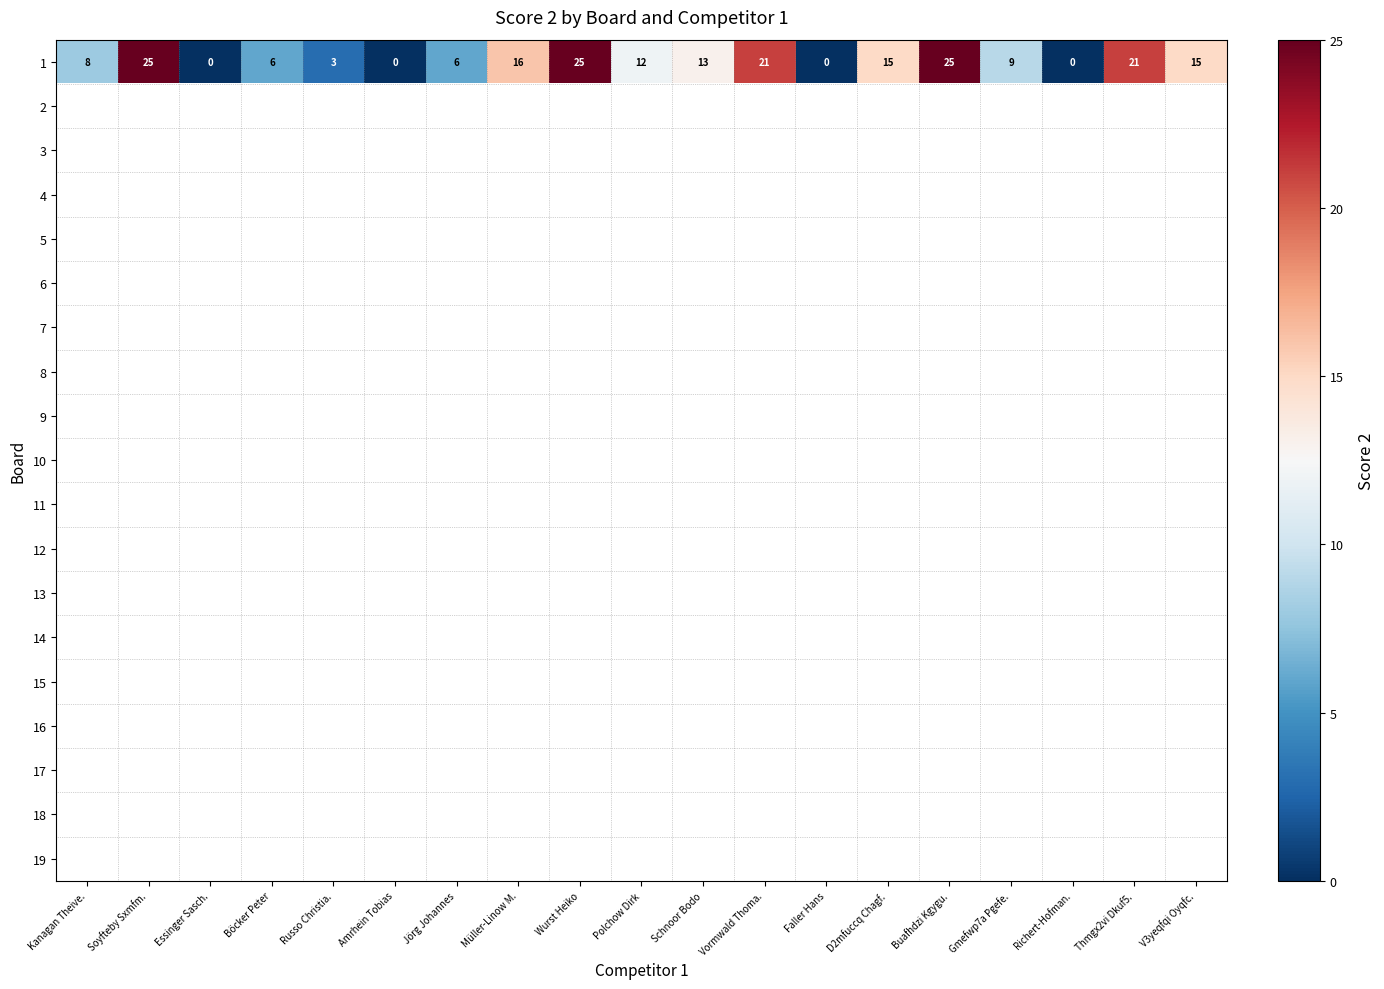

At which label is 1 closest to 12?

Polchow Dirk